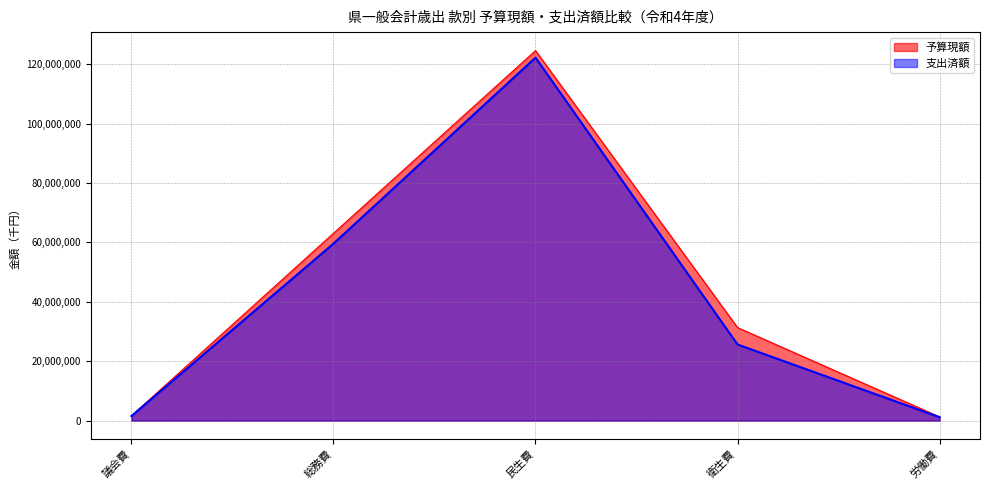

True or false: 予算現額 and 支出済額 cross at least once.

False